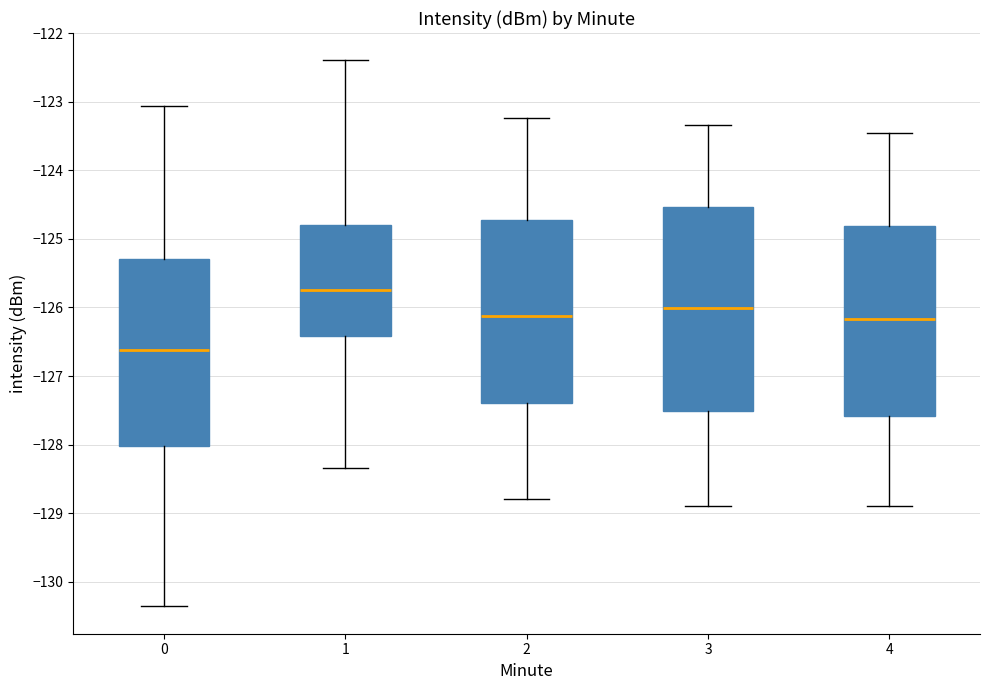

Which box's median line is the lowest?

0